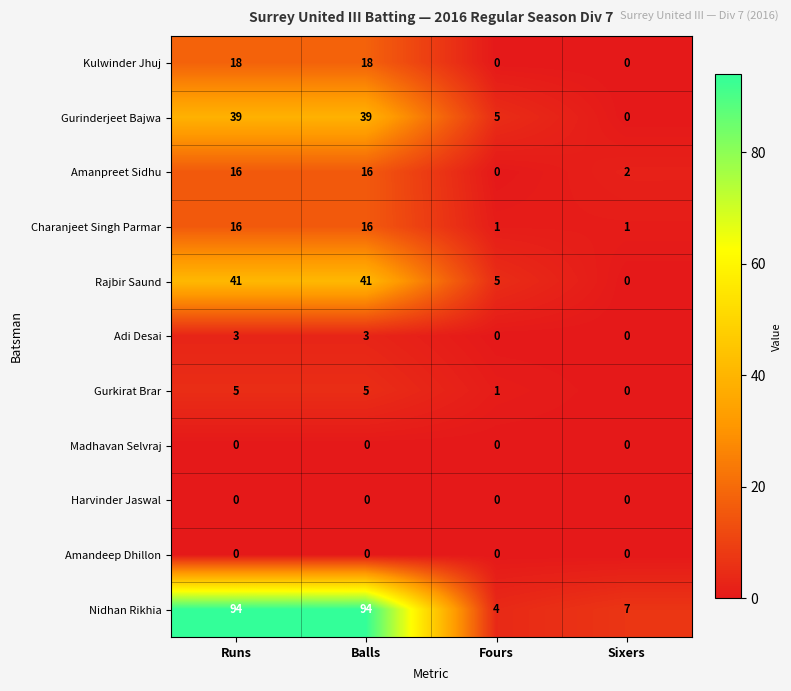

True or false: Nidhan Rikhia has a value of 94 at Runs.

True